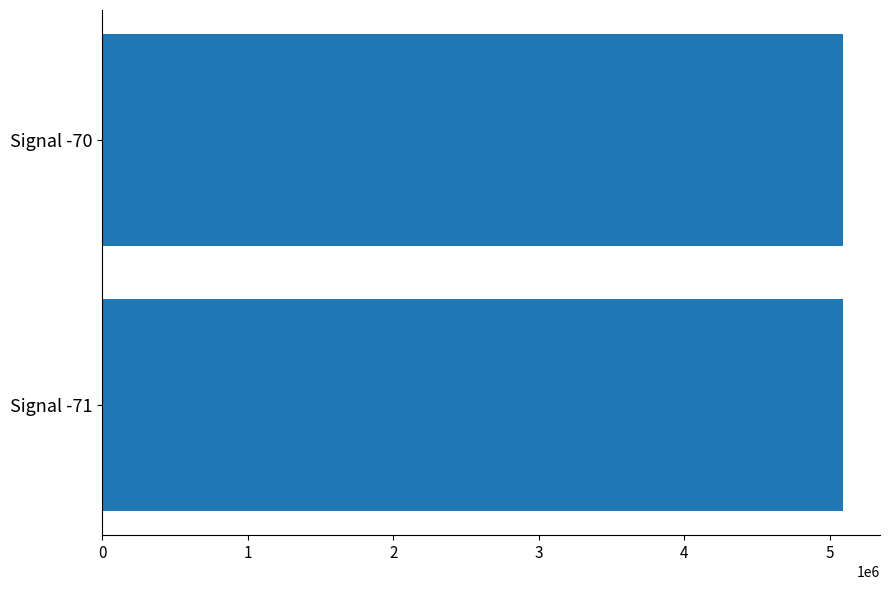

How many bars are there in total?

2